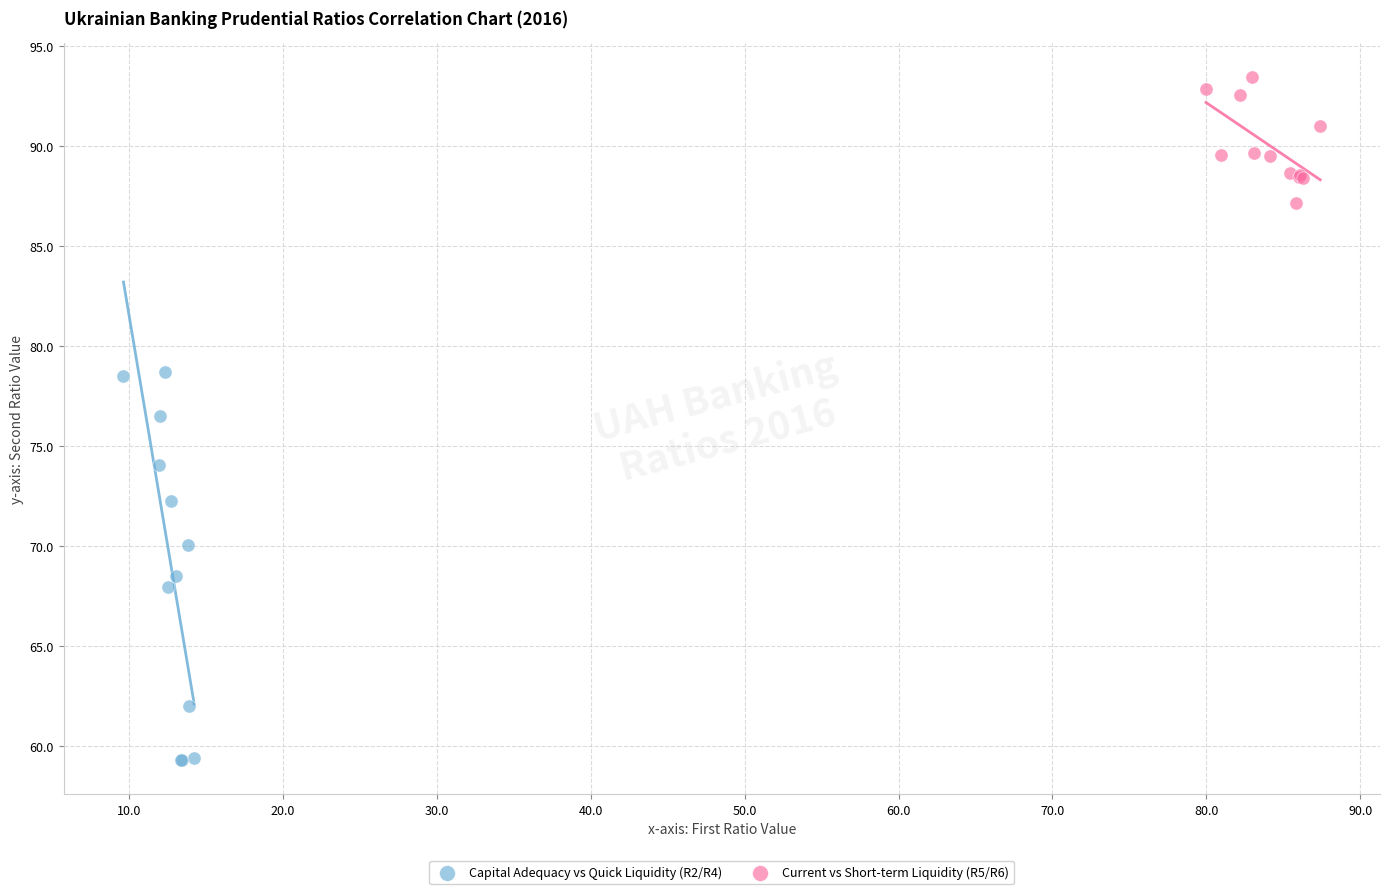

Which series reaches the minimum Y coordinate?

Capital Adequacy vs Quick Liquidity (R2/R4)